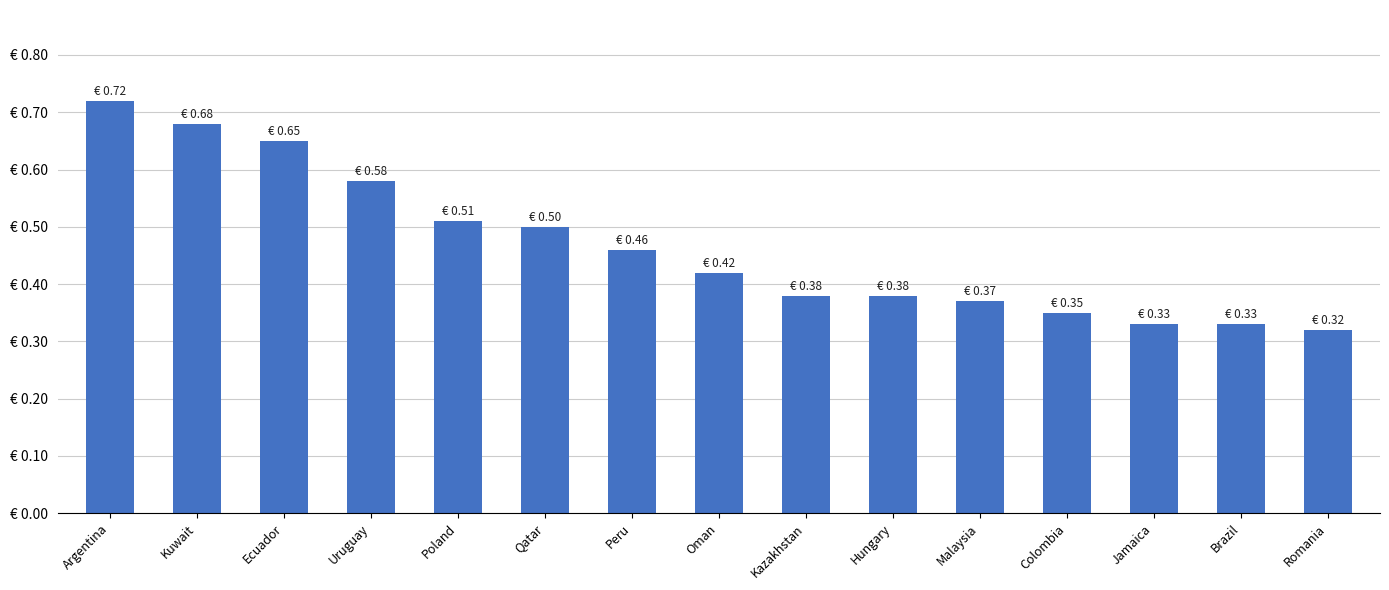

Count the number of categories in the chart.

15